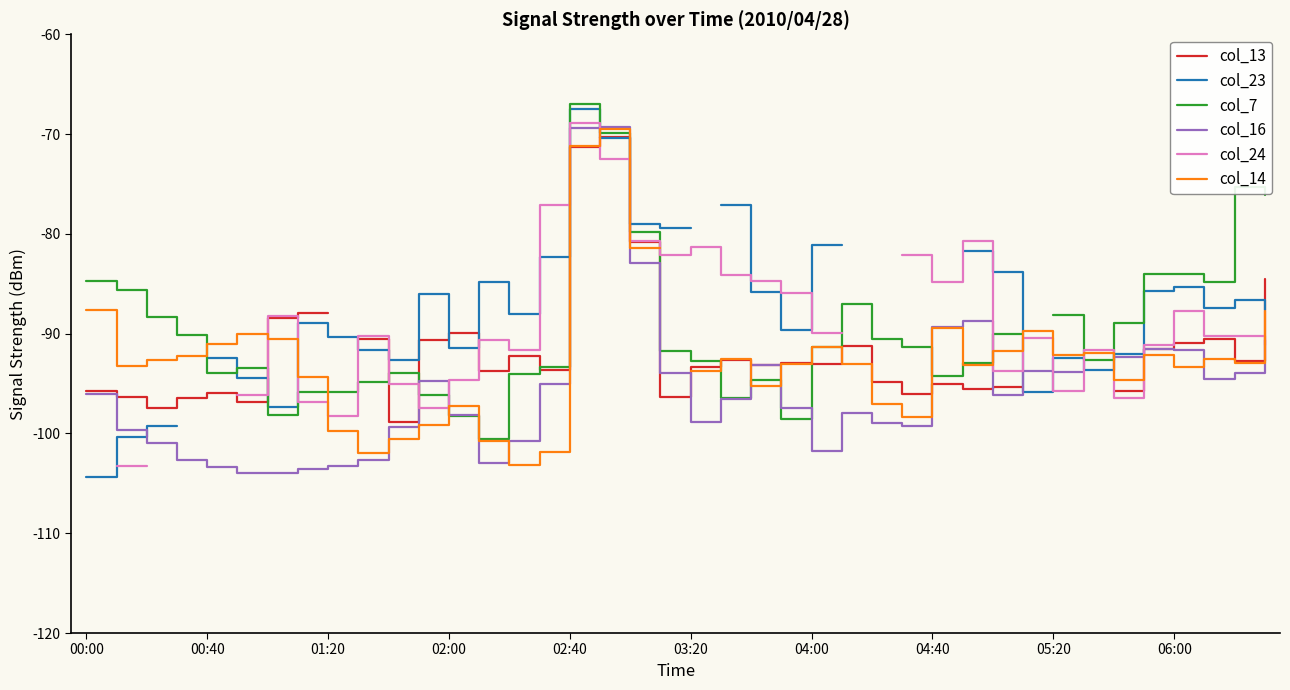

Between 15 and 17, which series saw the biggest shift?

col_14